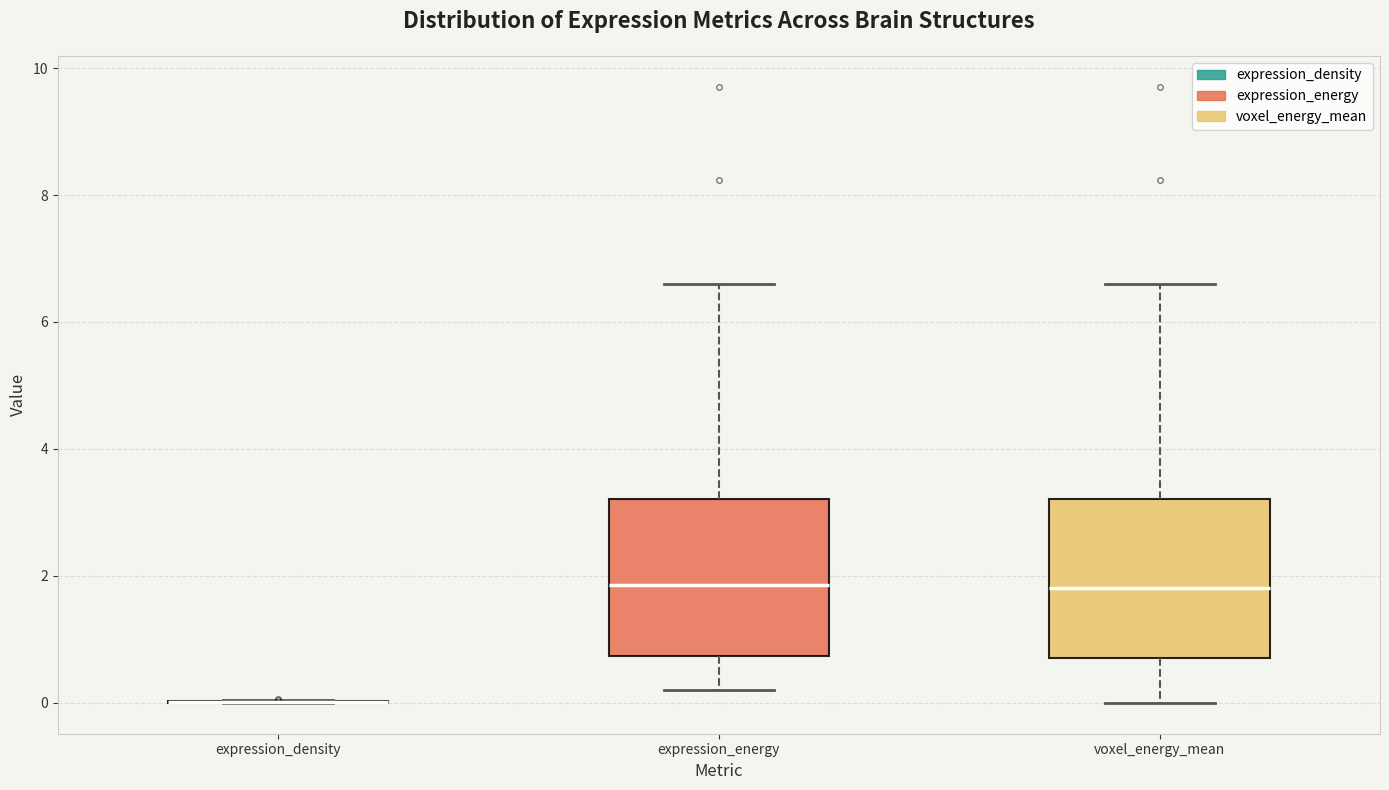

Reading left to right, read every box against the y-axis: the position of its median line, the range the box covers, and the ends of its whiskers. The values are not printed on the chart, so give them approximately, as read against the axis.

expression_density: box collapsed to a line at 0.0, whiskers 0.0 to 0.0
expression_energy: median 1.8, box 0.8 to 3.2, whiskers 0.2 to 6.6
voxel_energy_mean: median 1.8, box 0.8 to 3.2, whiskers 0.0 to 6.6